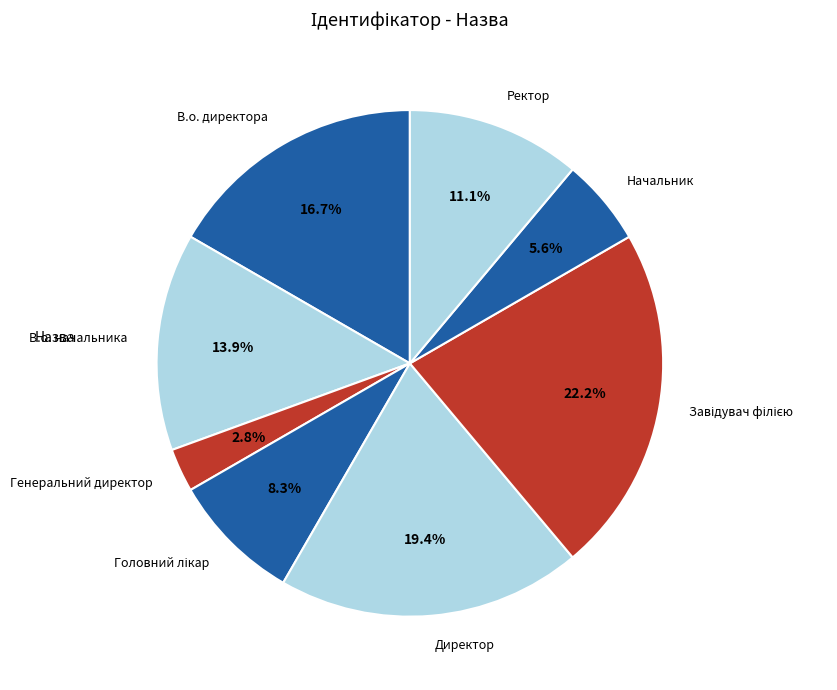

Which category has the smallest portion of the pie?

Генеральний директор